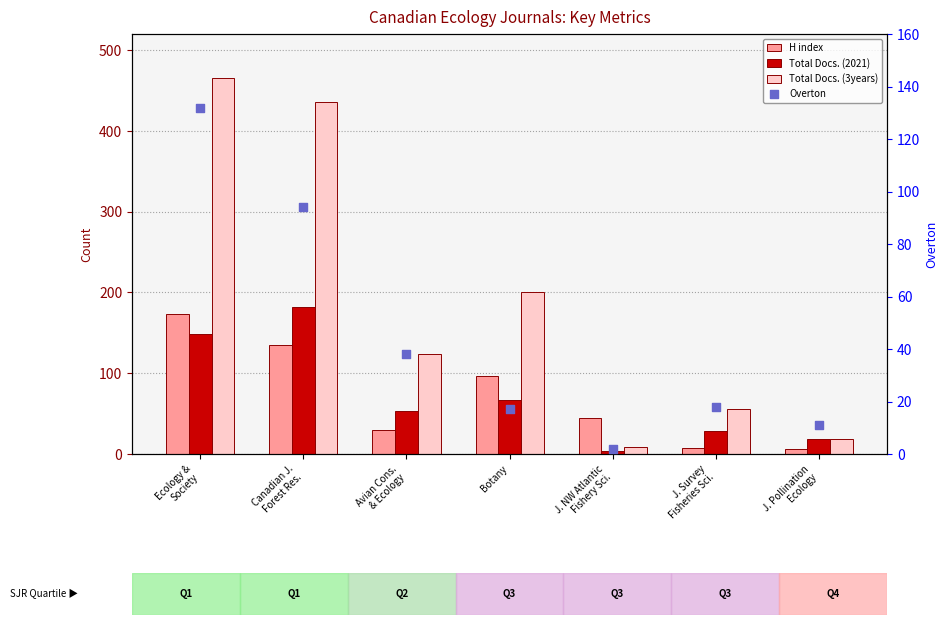

Is the value of H index at J. NW Atlantic
Fishery Sci. greater than the value of Overton at J. NW Atlantic
Fishery Sci.?

Yes